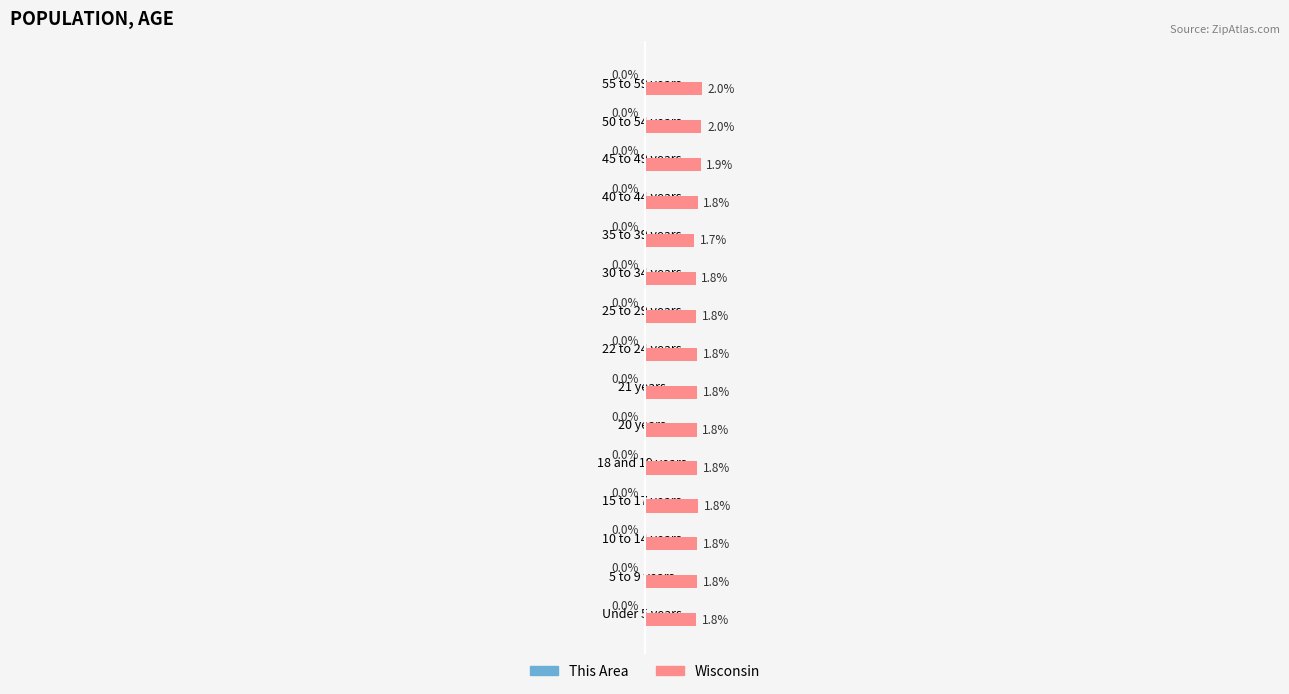

Between 30 to 34 years and 50 to 54 years, which series saw the biggest shift?

Wisconsin